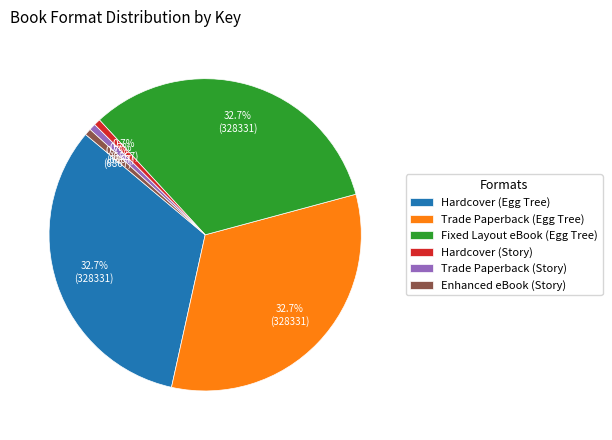

Count the number of slices in the pie.

6